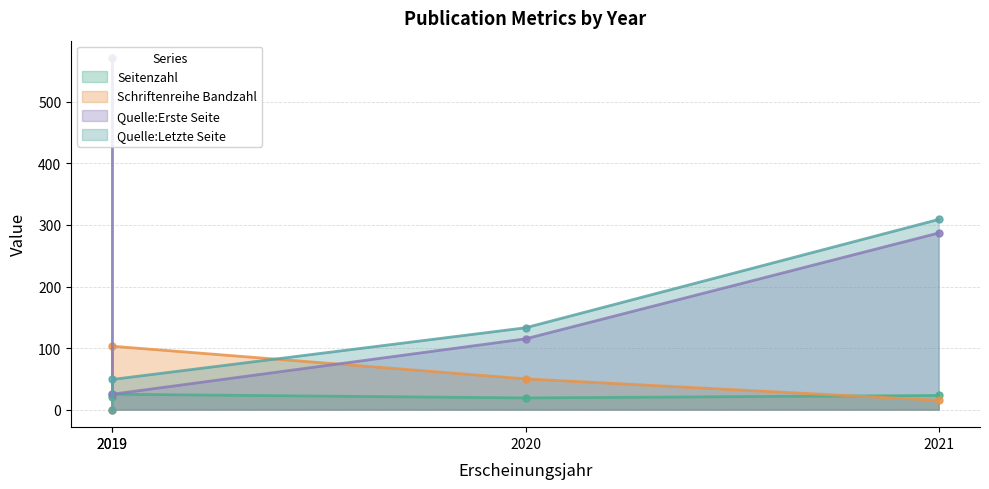

What is the difference between the second highest and minimum values in the Seitenzahl series?

4